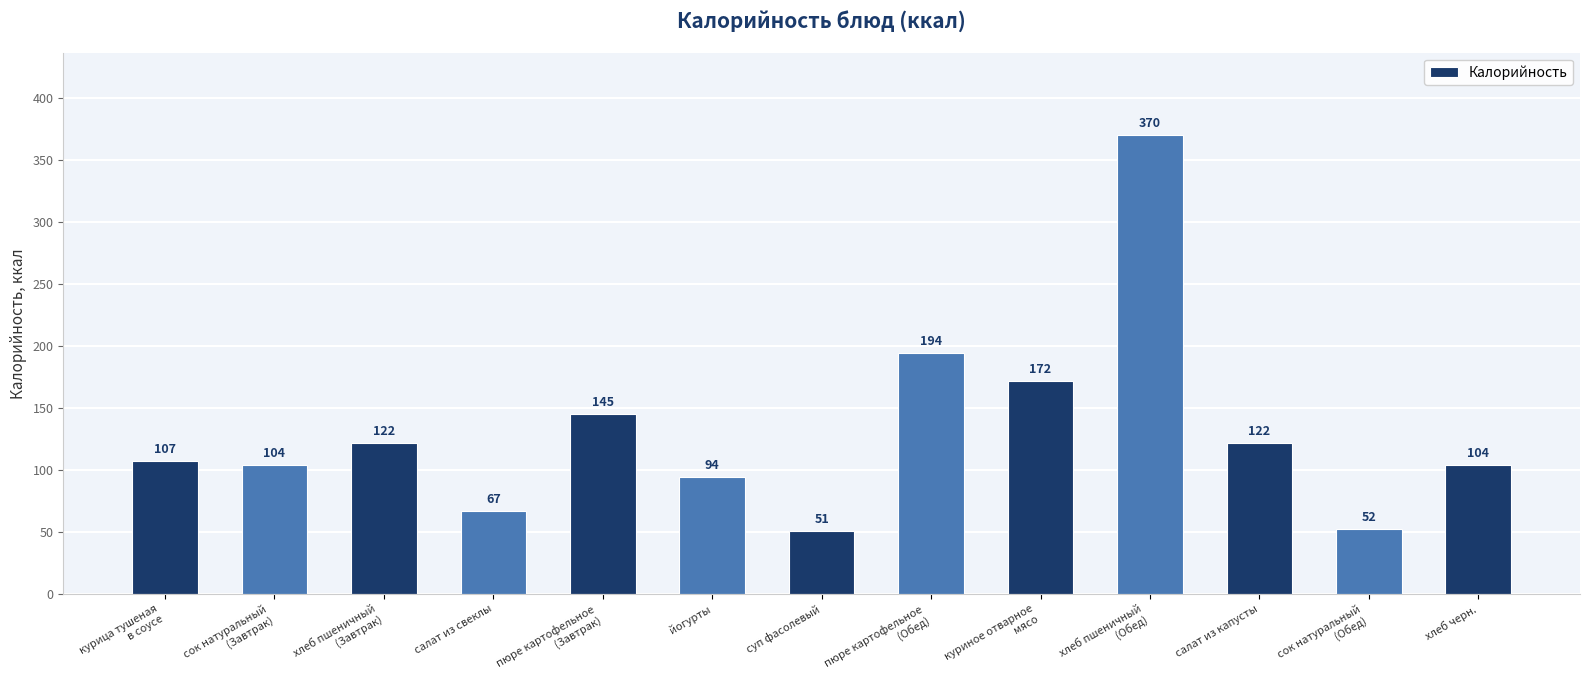

Approximately how many times larger is the value at салат из капусты compared to пюре картофельное
(Обед)?

0.6